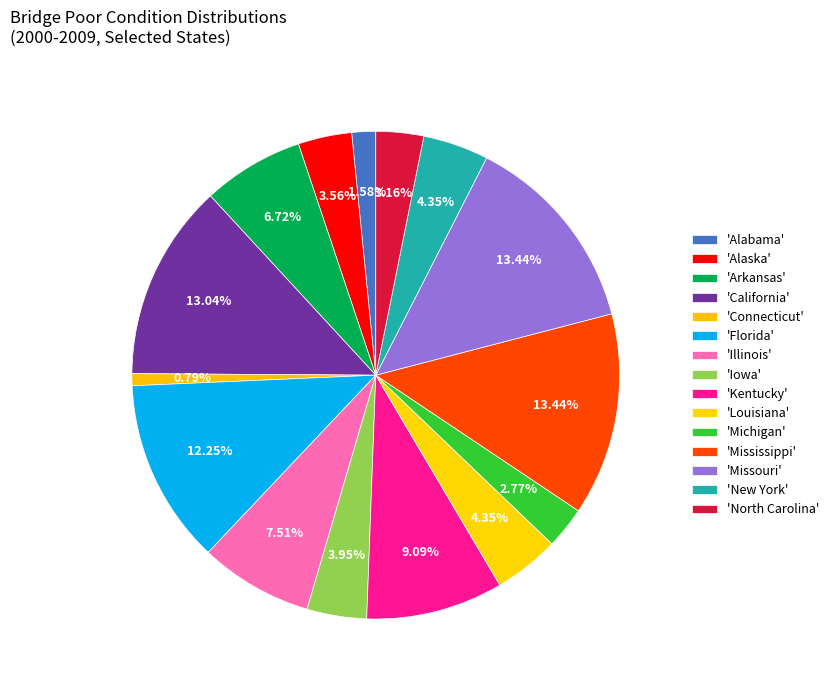

How many segments does this pie chart have?

15